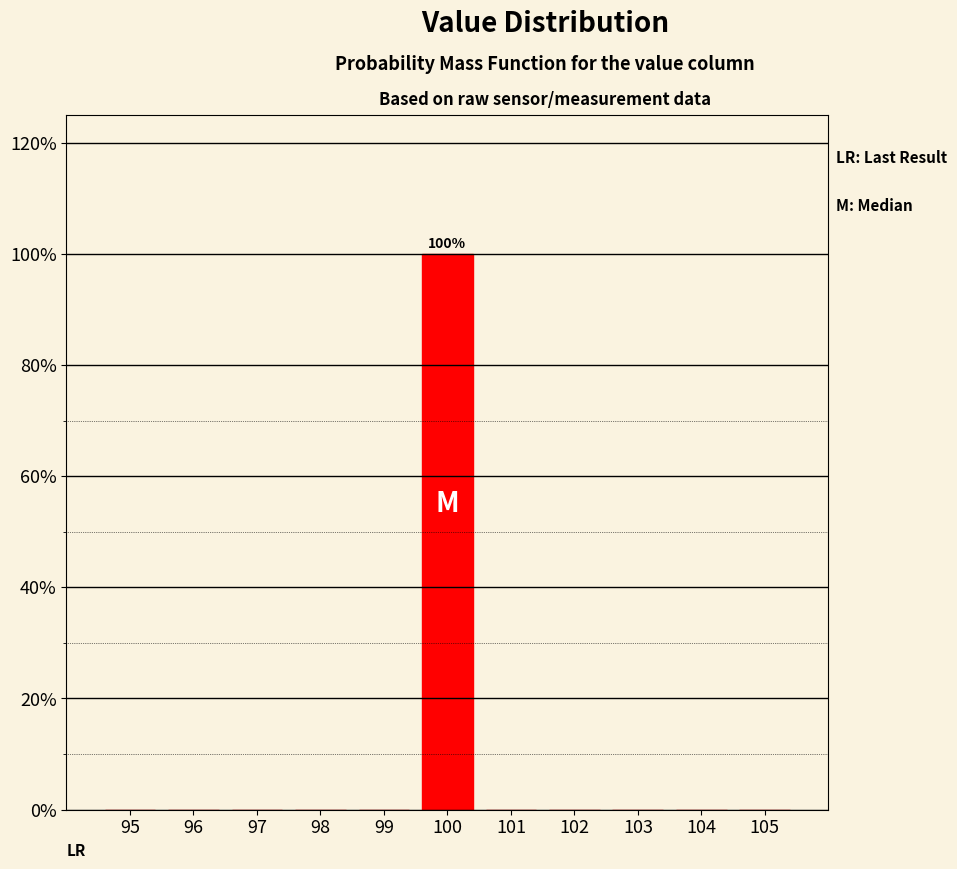

Which range on the x-axis has the tallest bar?

99.5 to 100.5